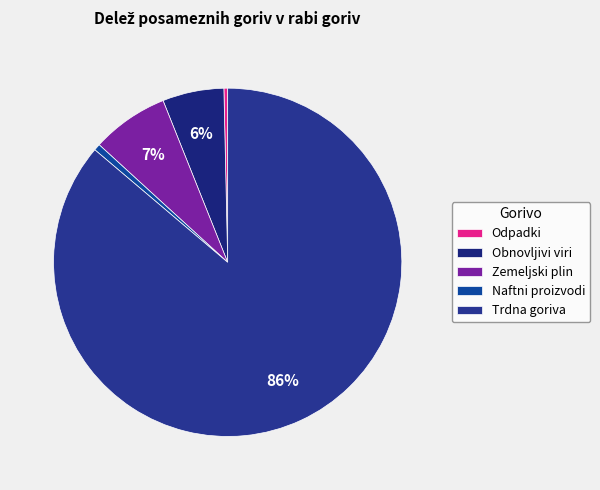

To the nearest percent, what is the difference between the largest and smallest slice percentages?

86%